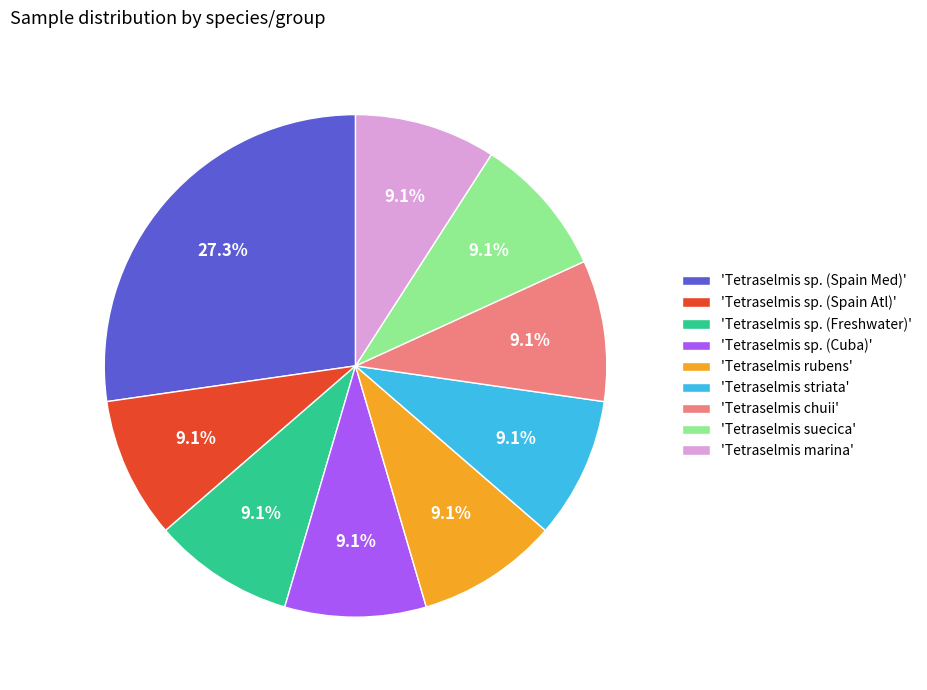

Which category has the biggest portion of the pie?

'Tetraselmis sp. (Spain Med)'